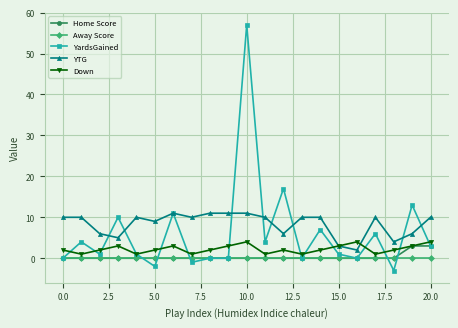

Which series has the widest spread of values?

YardsGained